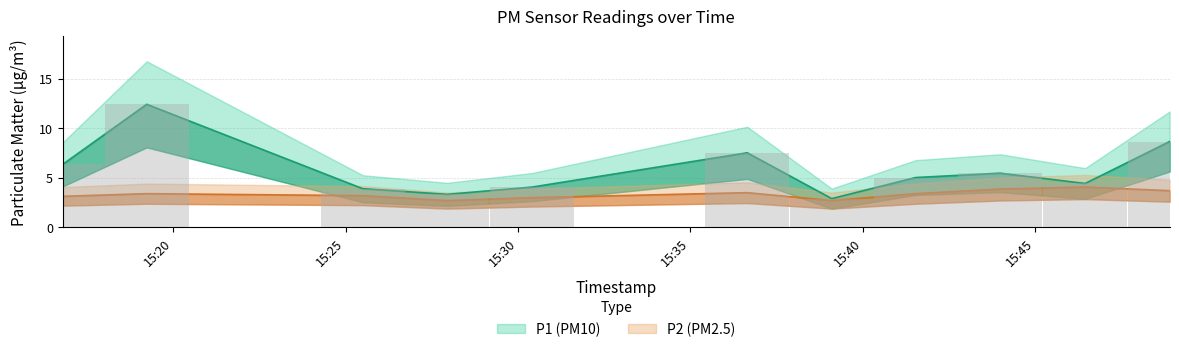

How many categories are shown in the chart?

11